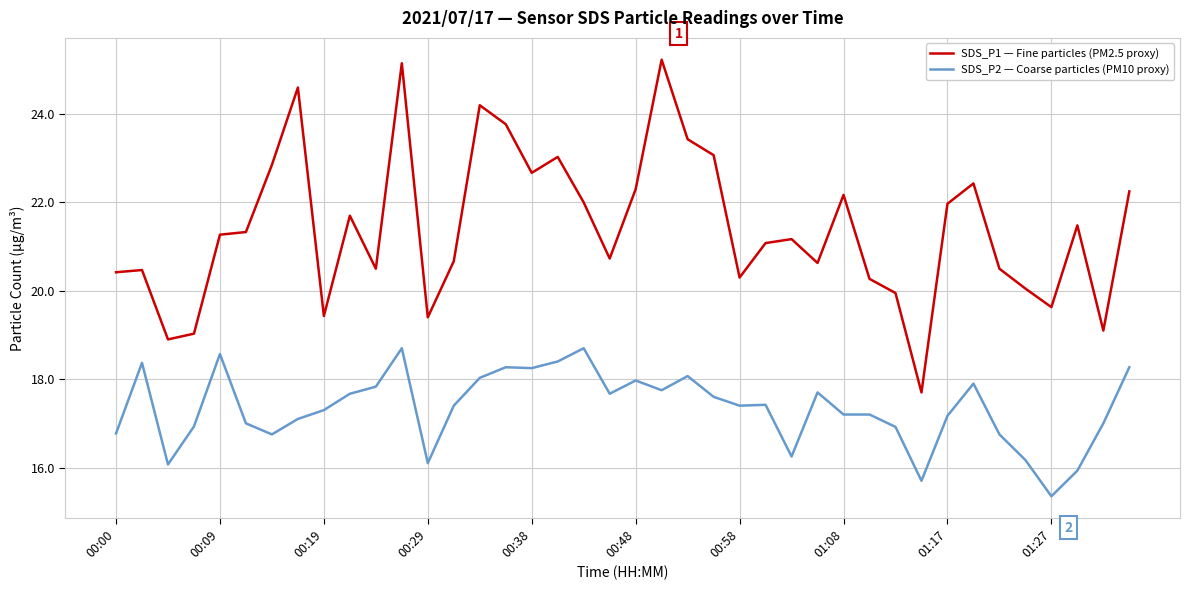

At how many categories does at least one series exceed 15?

40